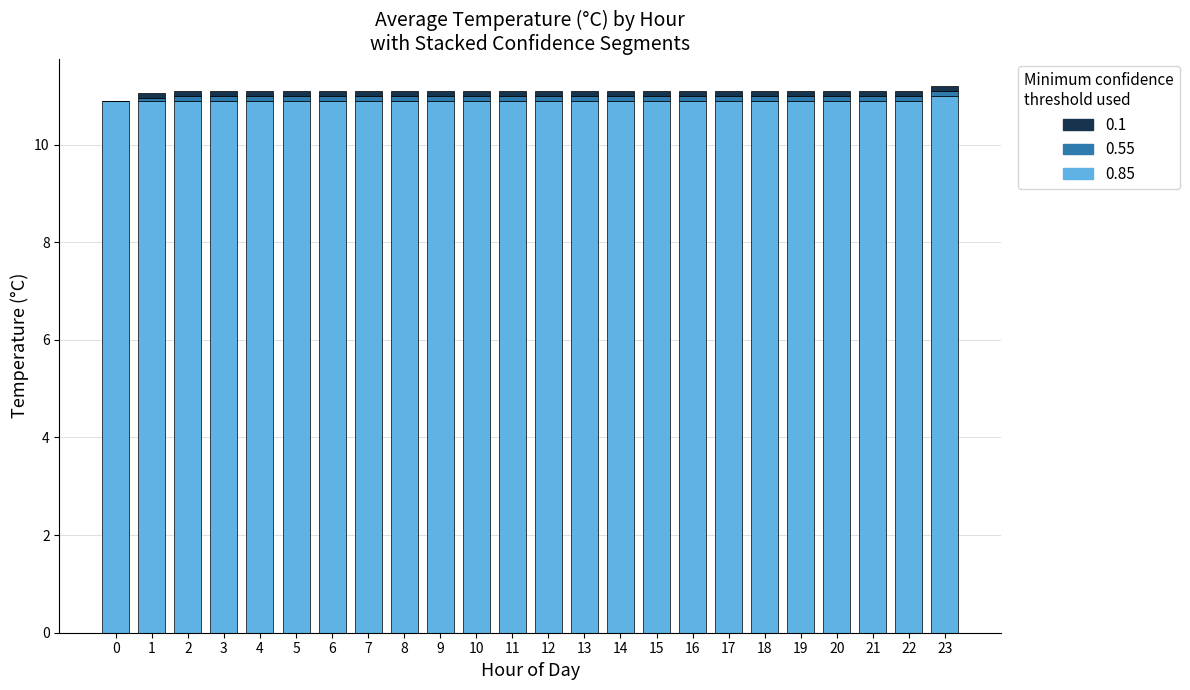

What is the total value across all series at 0?

10.9